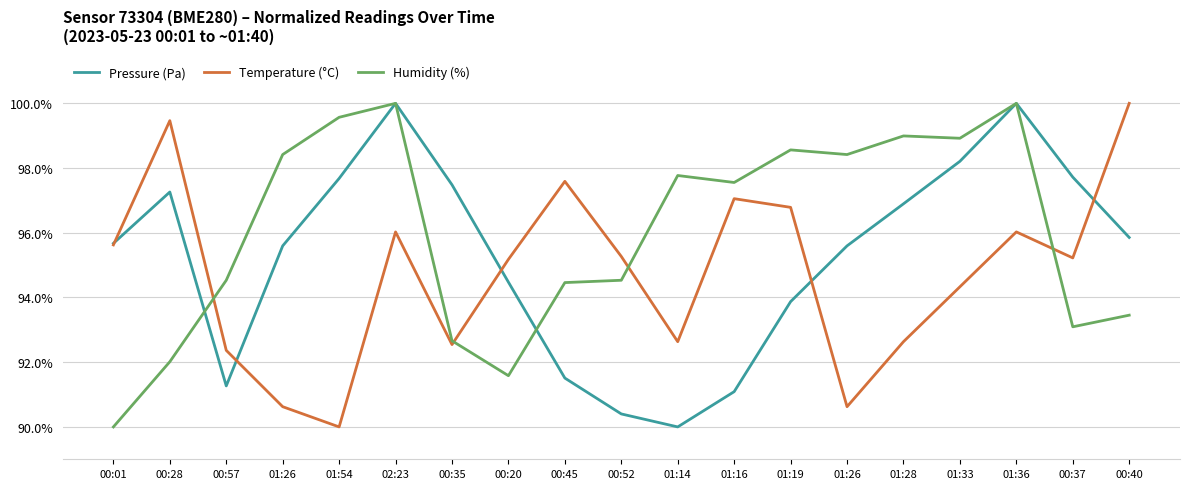

Reading left to right, what are all the values shown in this chart?

Pressure (Pa): 00:01=95.7	00:28=97.3	00:57=91.3	01:26=95.6	01:54=97.7	02:23=100.0	00:35=97.5	00:20=94.5	00:45=91.5	00:52=90.4	01:14=90.0	01:16=91.1	01:19=93.9	01:26=95.6	01:28=96.9	01:33=98.2	01:36=100.0	00:37=97.7	00:40=95.9
Temperature (°C): 00:01=95.6	00:28=99.5	00:57=92.4	01:26=90.6	01:54=90.0	02:23=96.0	00:35=92.5	00:20=95.2	00:45=97.6	00:52=95.3	01:14=92.6	01:16=97.1	01:19=96.8	01:26=90.6	01:28=92.6	01:33=94.3	01:36=96.0	00:37=95.2	00:40=100.0
Humidity (%): 00:01=90.0	00:28=92.0	00:57=94.5	01:26=98.4	01:54=99.6	02:23=100.0	00:35=92.7	00:20=91.6	00:45=94.5	00:52=94.5	01:14=97.8	01:16=97.6	01:19=98.6	01:26=98.4	01:28=99.0	01:33=98.9	01:36=100.0	00:37=93.1	00:40=93.5